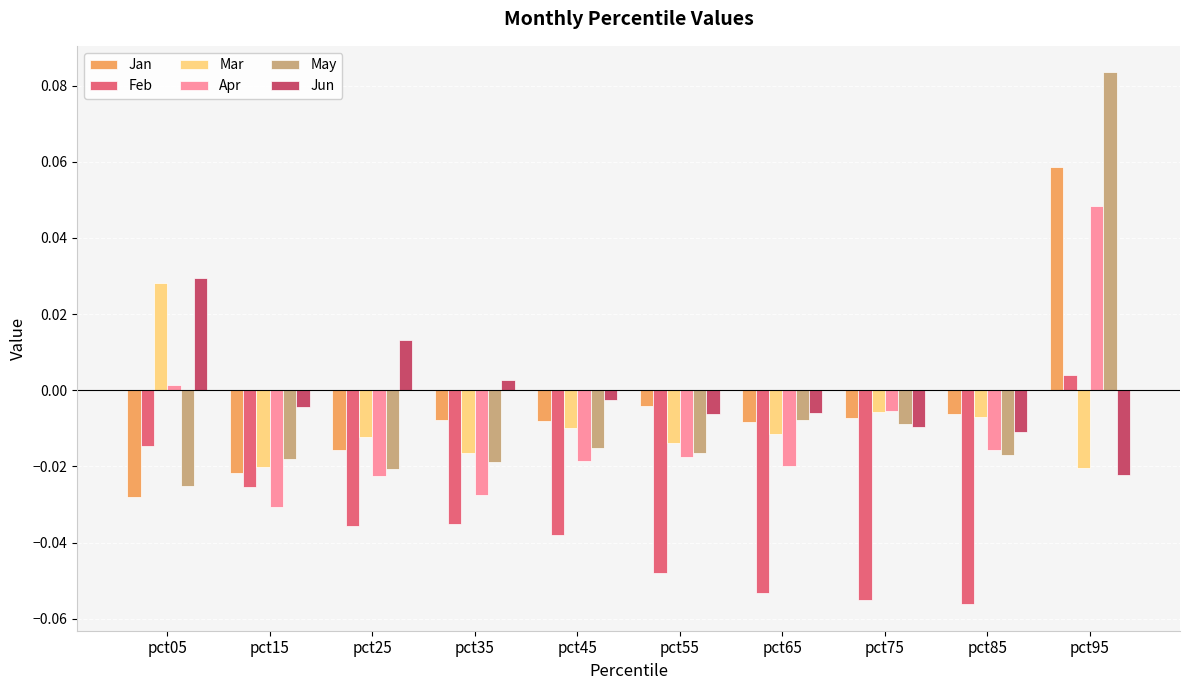

Is it true that Jun equals 0.0 at pct25?

True